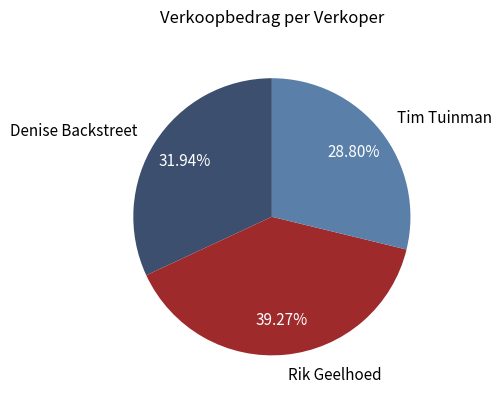

Is it true that Rik Geelhoed is 45% of the pie?

False